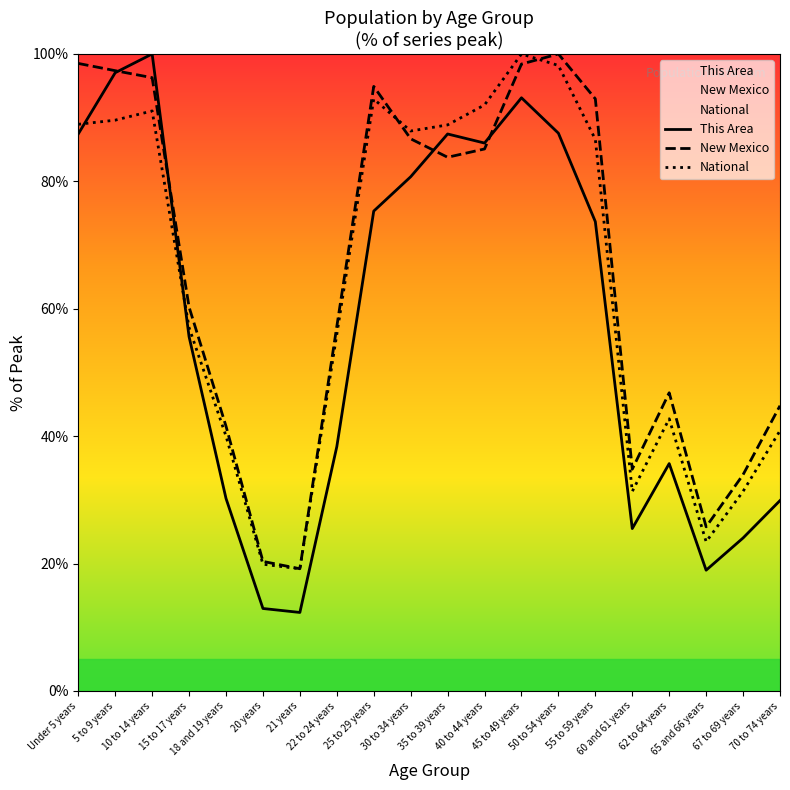

What is the average value of the National series?

63.9